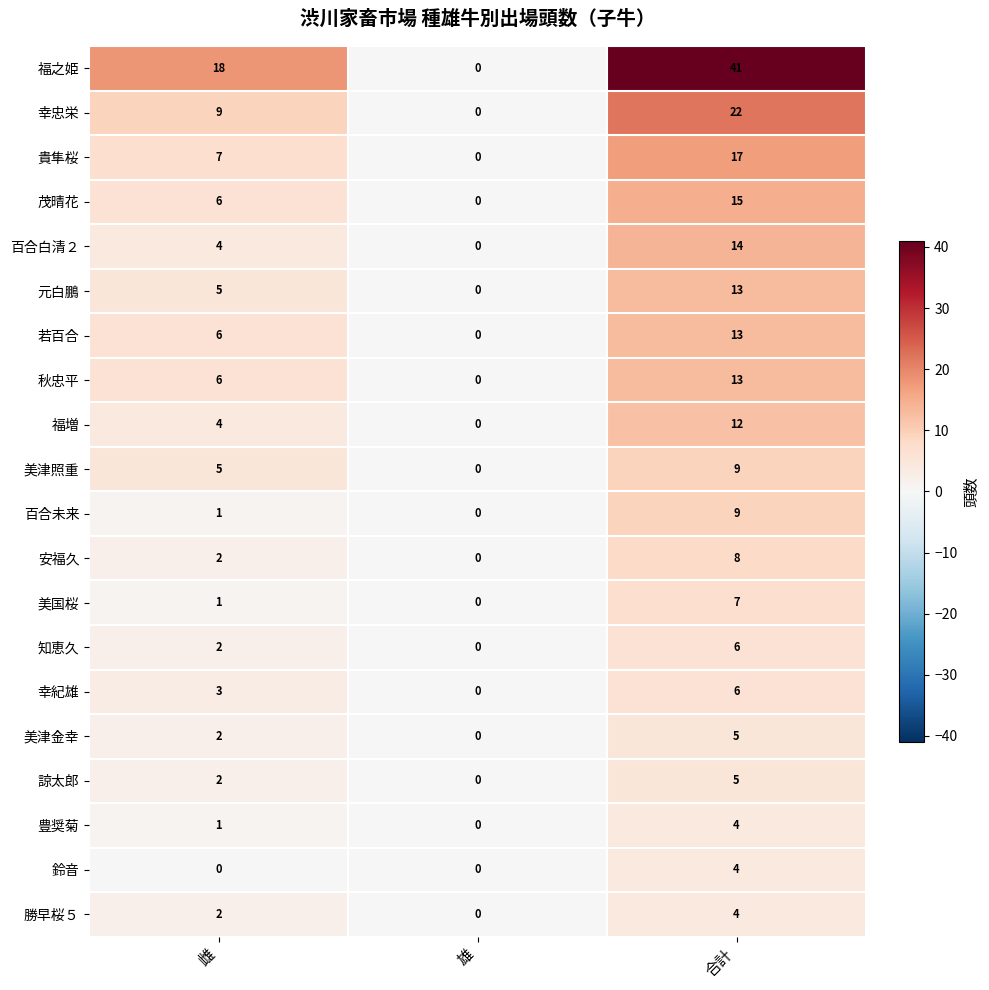

Is it true that 知恵久 equals 3 at 雌?

False